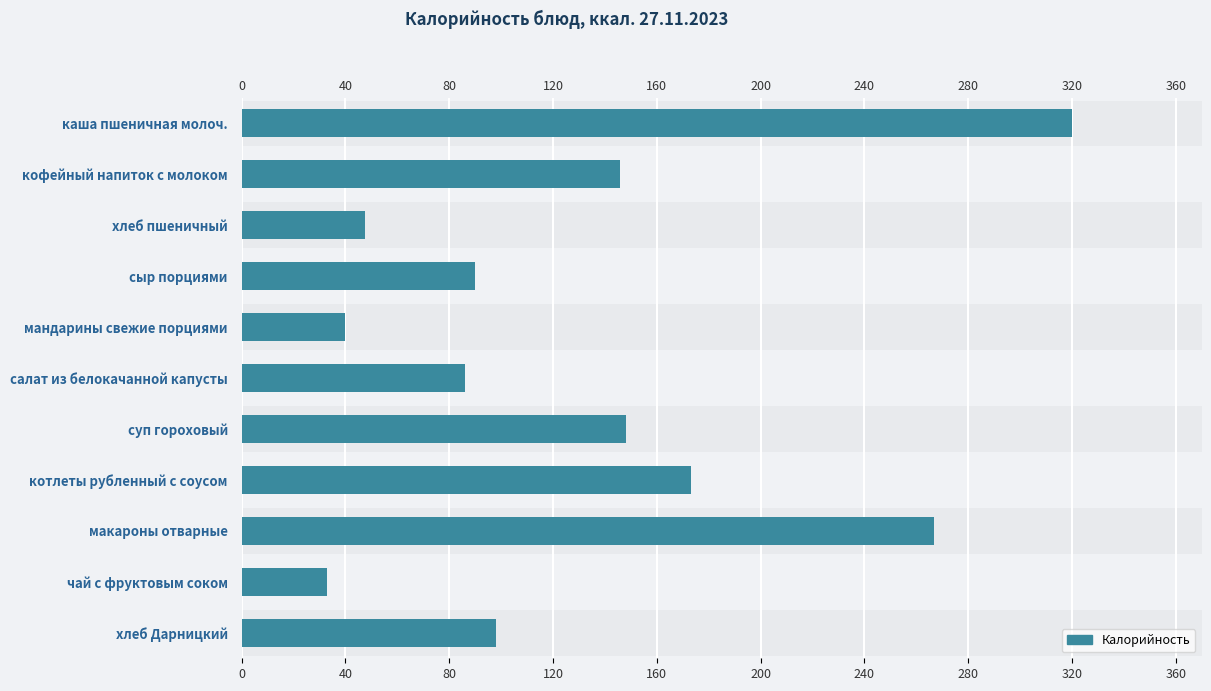

Count the number of values greater than 98.

5